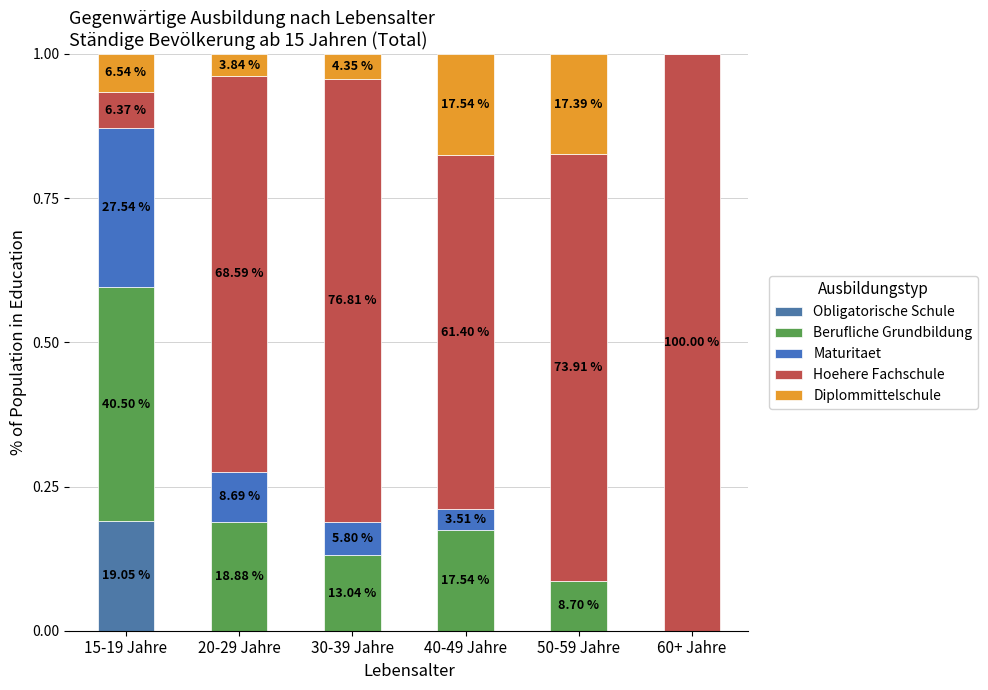

True or false: Obligatorische Schule has a value of 0.0 at 40-49 Jahre.

True